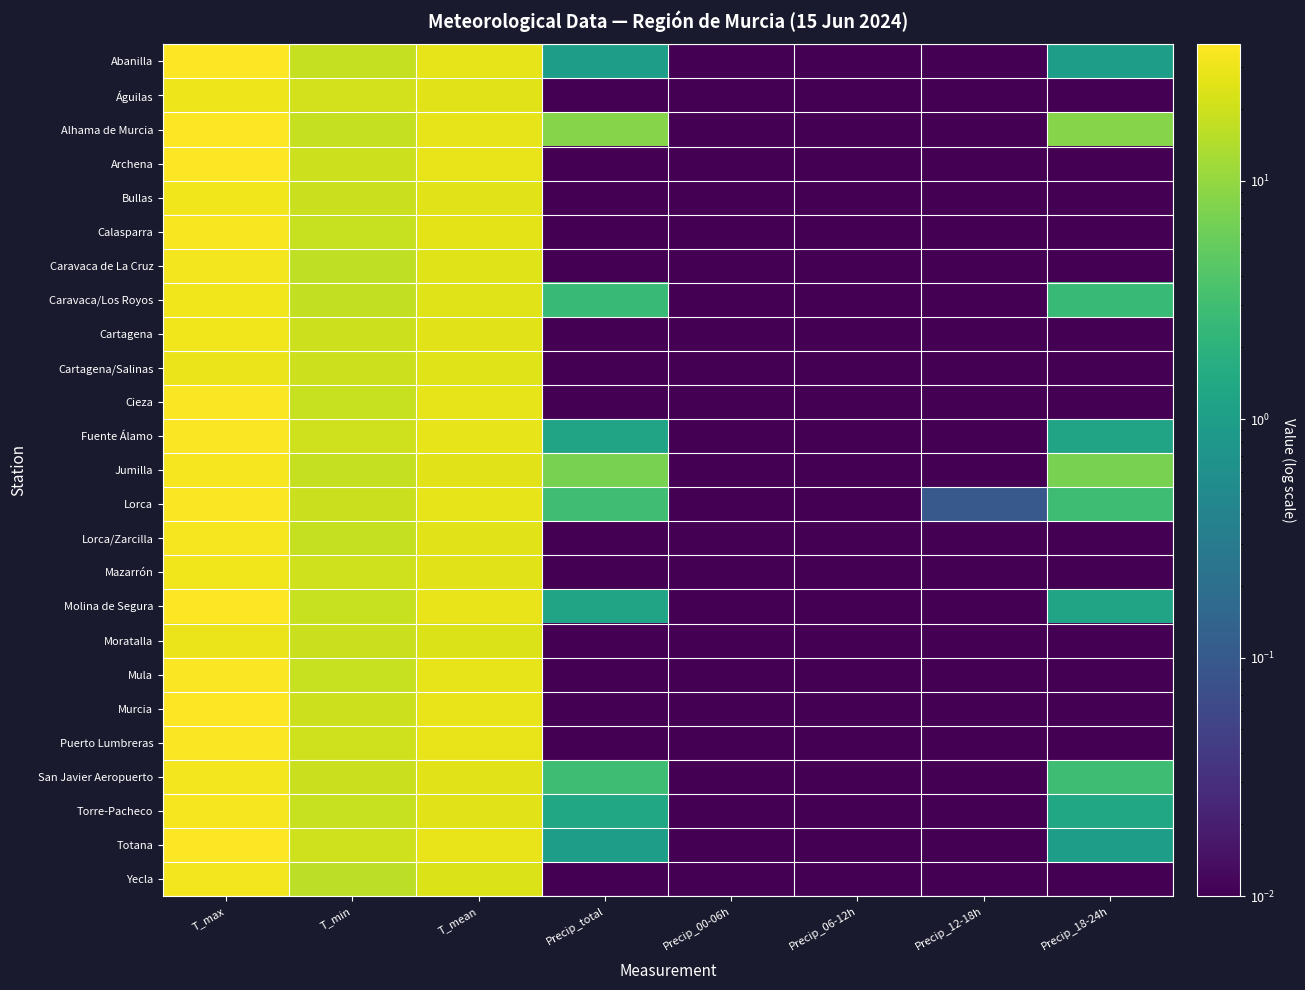

Which series has the largest total across all categories?

Alhama de Murcia